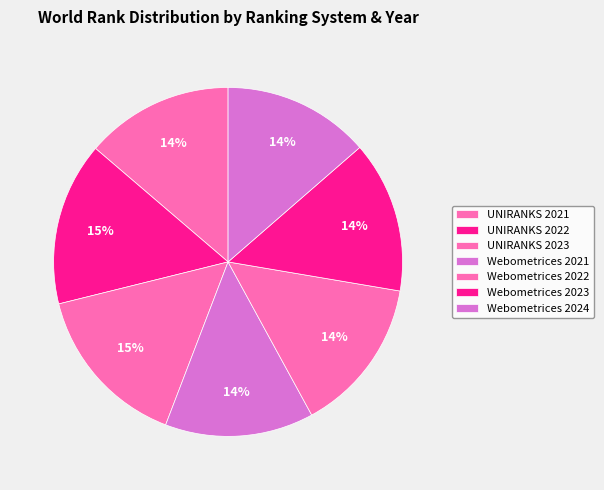

Approximately how many times larger is the value at UNIRANKS 2022 compared to Webometrices 2024?

1.1